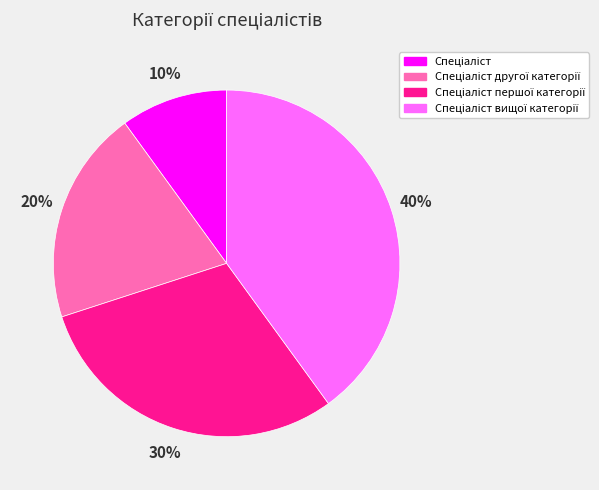

To the nearest percent, what is the average slice percentage?

25%